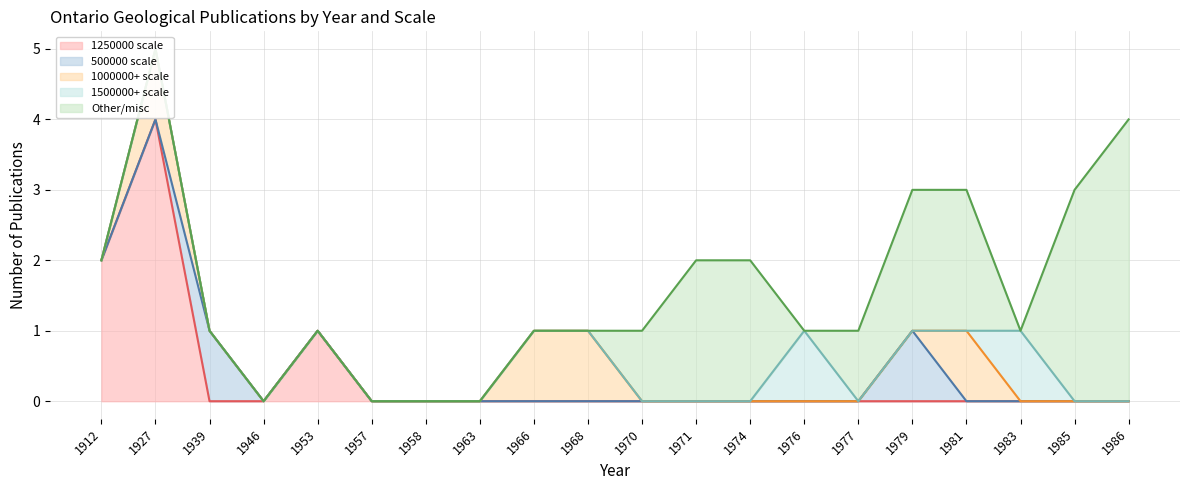

Is it true that 500000 scale equals 0 at 1963?

True